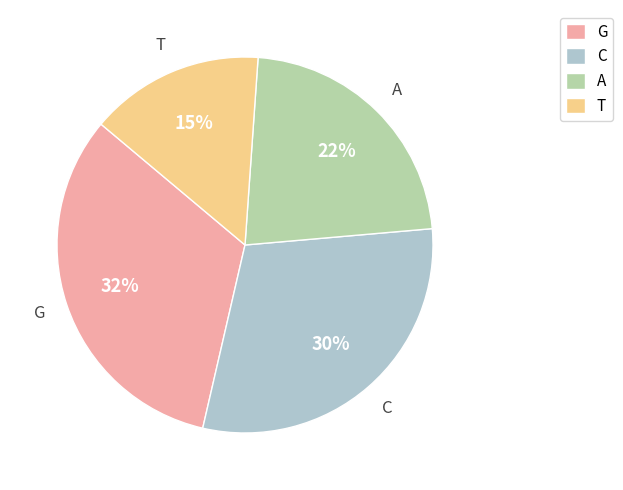

How many segments does this pie chart have?

4